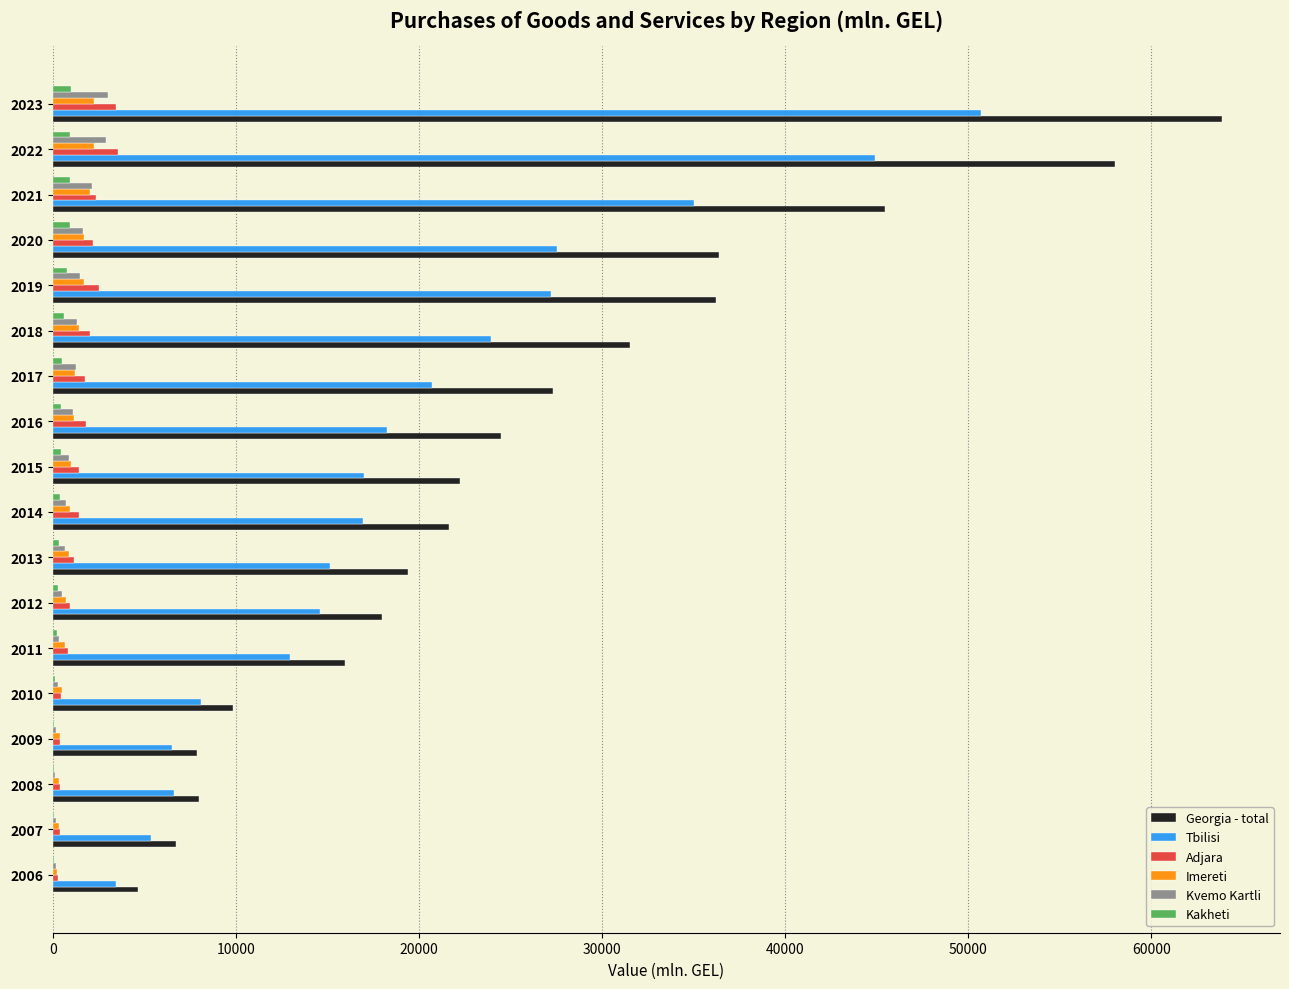

What is the greatest value displayed?

63829.2